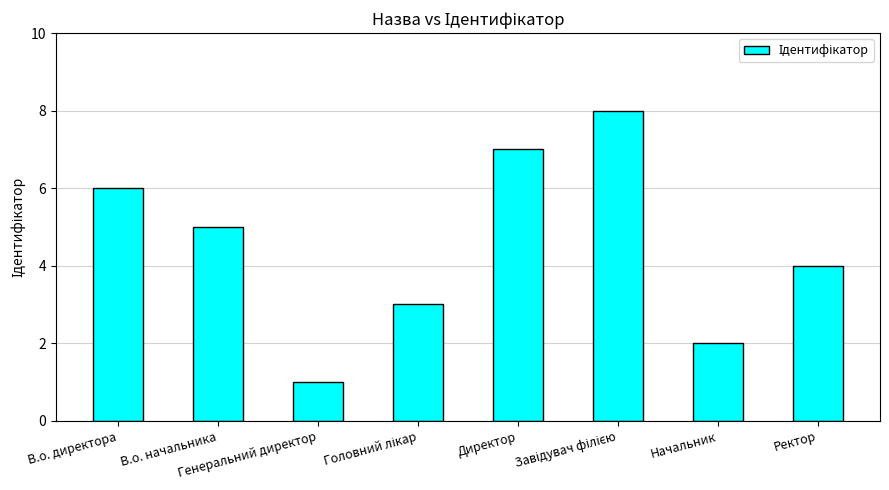

What is the greatest value displayed?

8